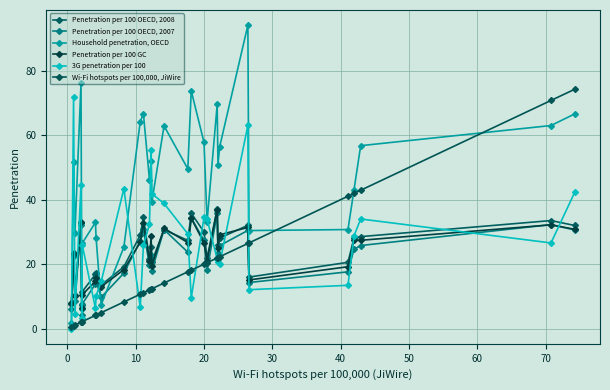

Is this an area chart (filled region under the line)?

No